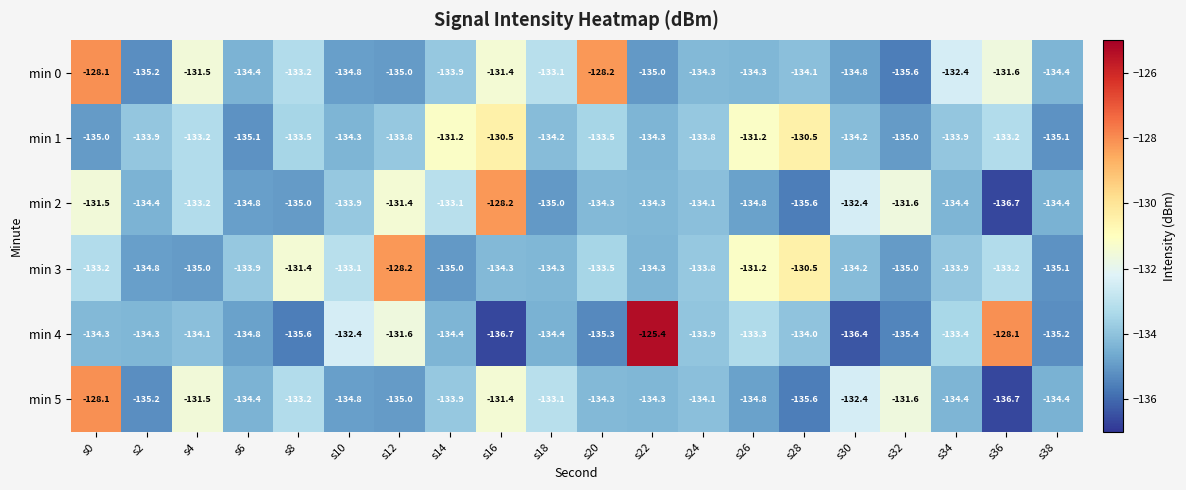

Where does the min 0 series first go above -134?

s0